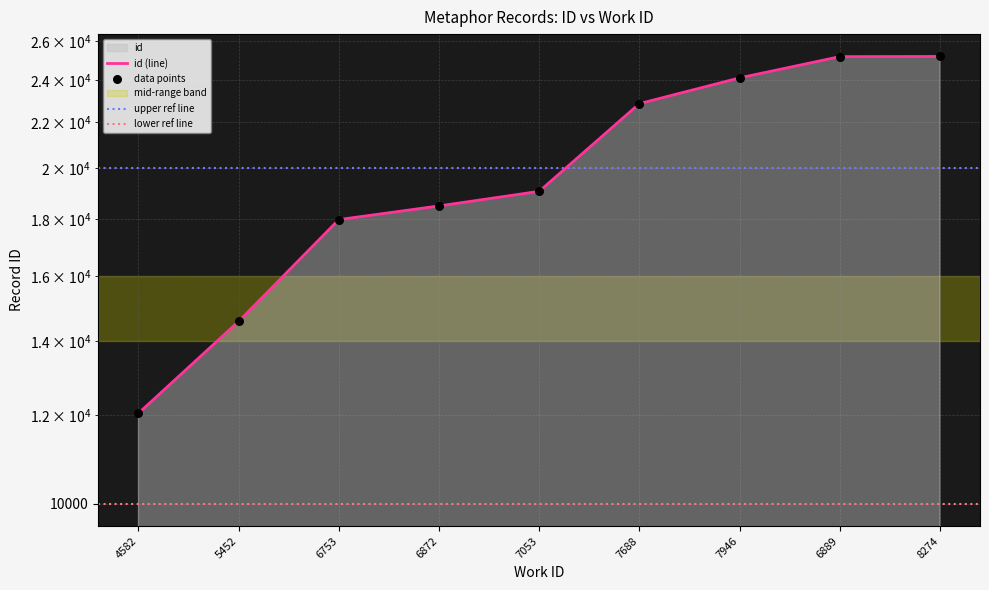

Which has a higher value, 8274 or 6872?

8274